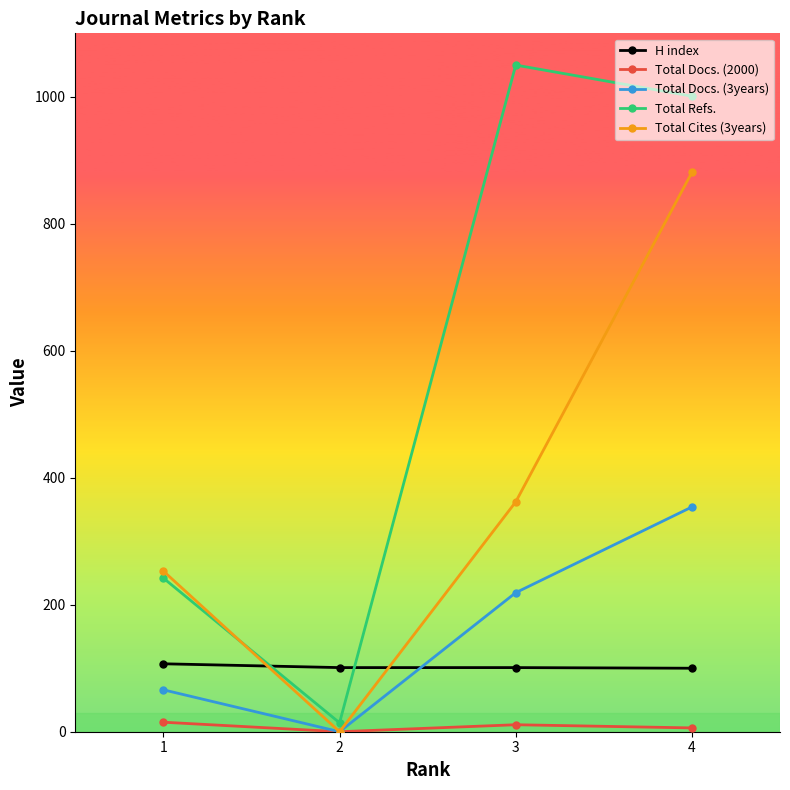

How many data points in Total Docs. (3years) are less than 219?

2